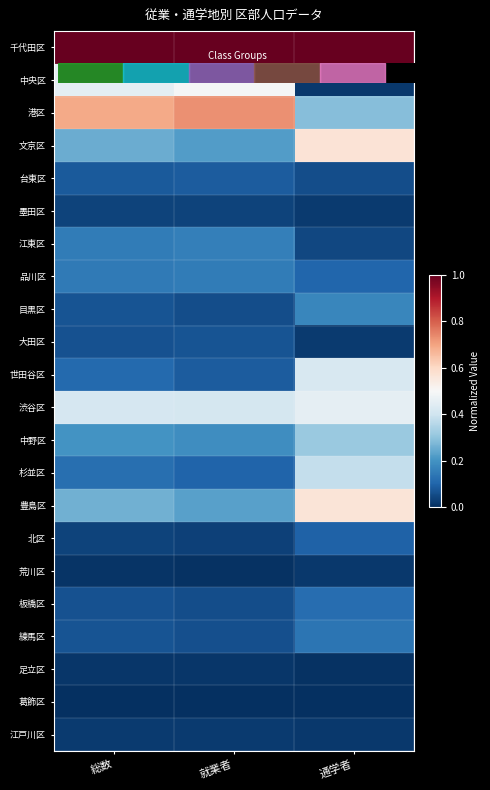

Rank the series by their maximum value, from lowest to highest.

葛飾区, 足立区, 荒川区, 江戸川区, 墨田区, 大田区, 台東区, 北区, 板橋区, 練馬区, 品川区, 江東区, 目黒区, 中野区, 杉並区, 世田谷区, 渋谷区, 中央区, 豊島区, 文京区, 港区, 千代田区